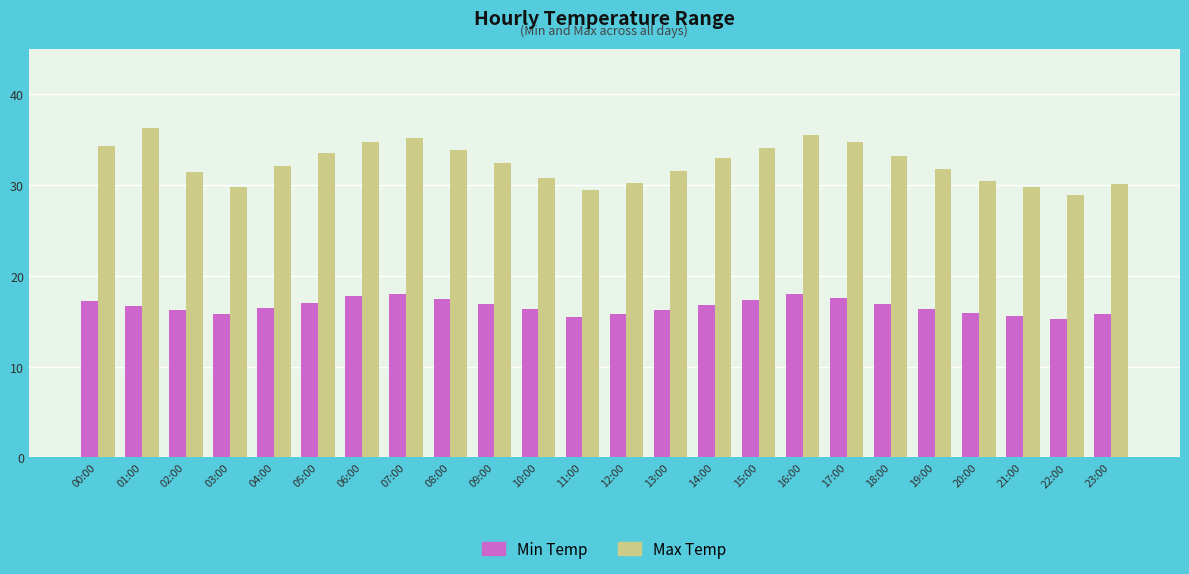

At which category does the chart reach its peak across all series?

01:00